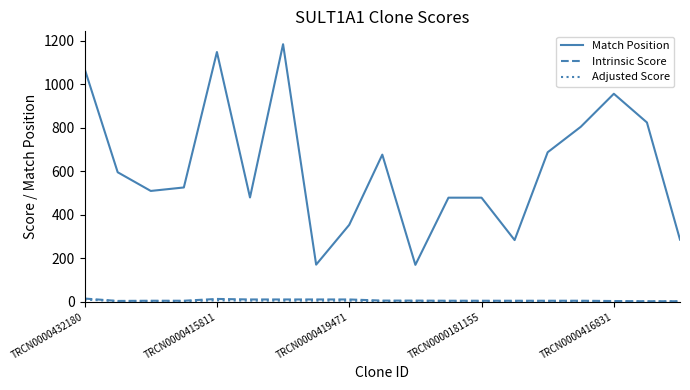

Count the number of data series in this chart.

3